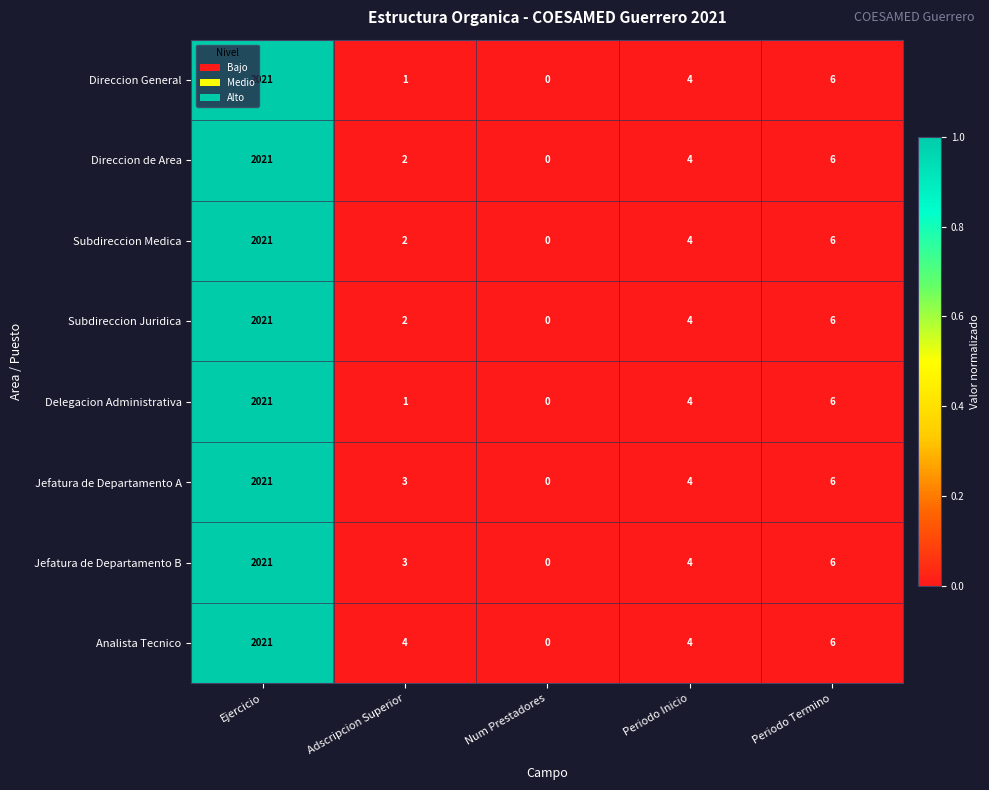

True or false: Subdireccion Juridica has a value of 6 at Periodo Inicio.

False